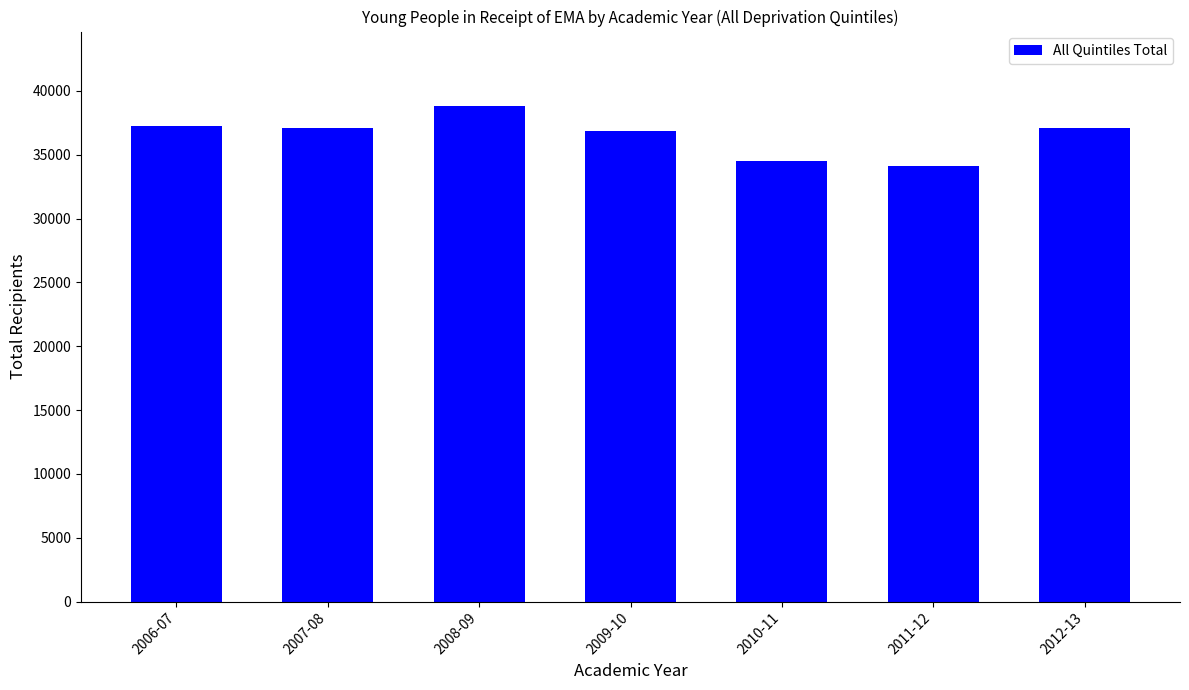

What is the smallest value displayed?

34135